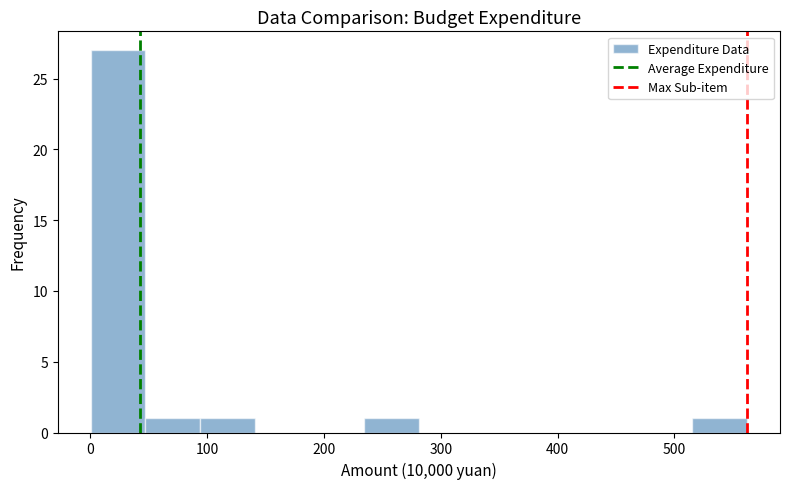

Reading left to right, transcribe this chart: for each bar, give the range it covers on the x-axis and its height. Neither the bar edges nor the heights are printed on the chart, so give them approximately, as read against the axes.

0 to 50: 27
50 to 90: 1
90 to 140: 1
140 to 190: 0
190 to 230: 0
230 to 280: 1
280 to 330: 0
330 to 370: 0
370 to 420: 0
420 to 470: 0
470 to 520: 0
520 to 560: 1